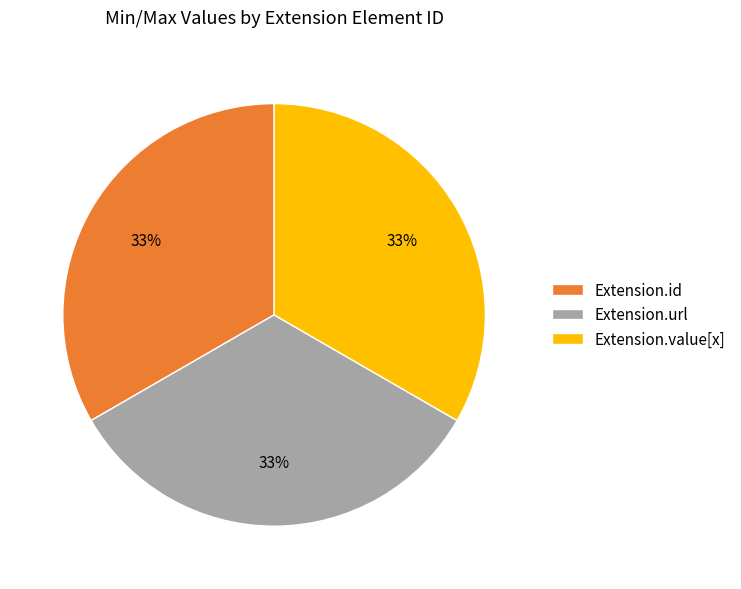

Does Extension.id account for over 50% of the chart?

No